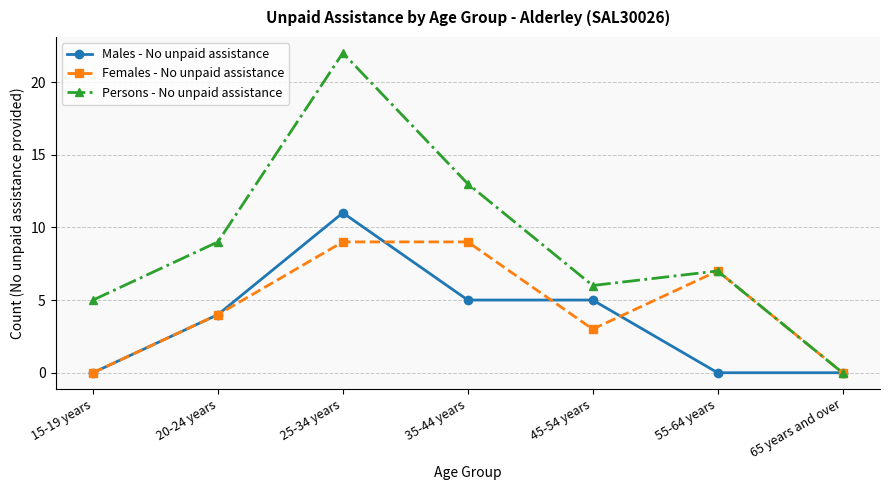

What is the maximum value shown in the chart?

22